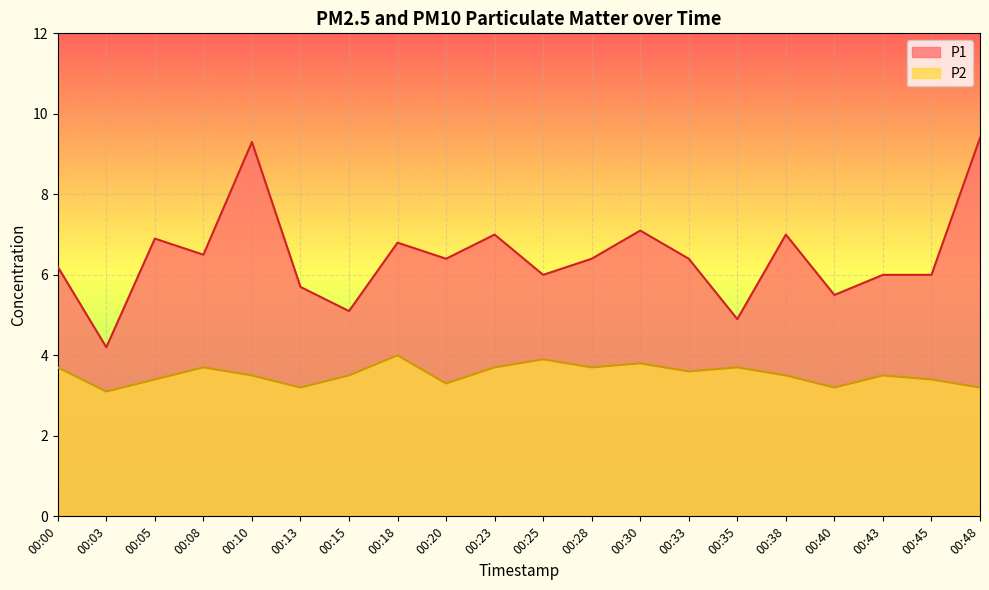

What is the difference between the P1 values at 00:08 and 00:10?

2.8